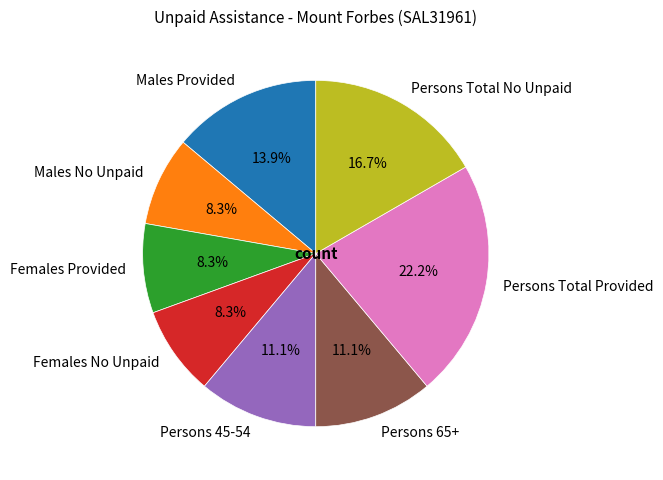

What is the ratio of the value at Males Provided to the value at Females No Unpaid?

1.7